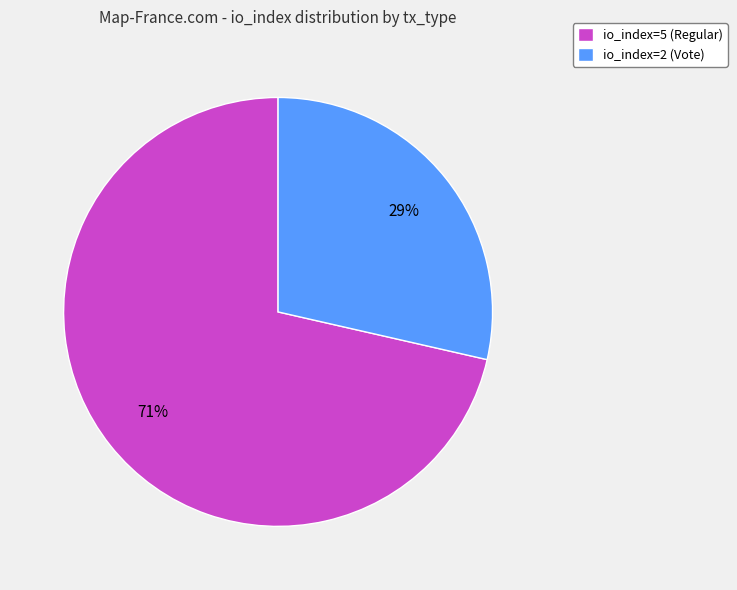

Which category has the smallest portion of the pie?

io_index=2 (Vote)